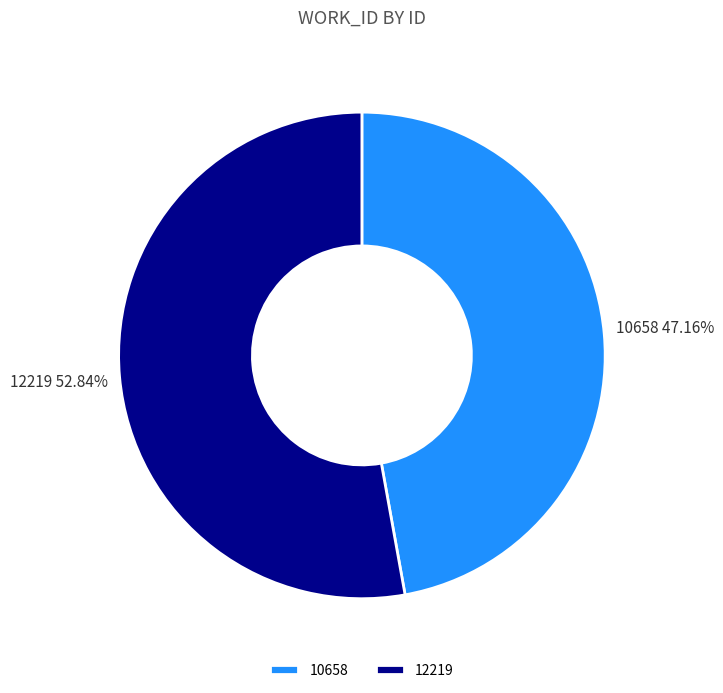

To the nearest percent, what is the combined percentage of 10658 and 12219?

100%